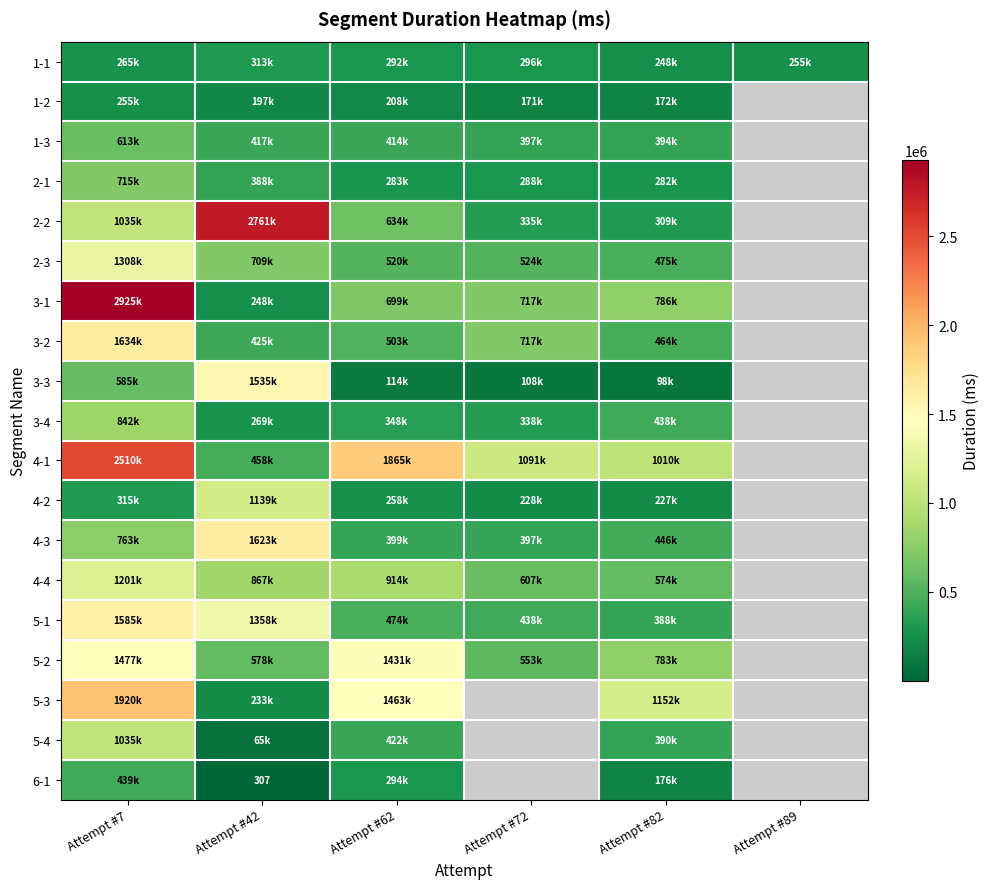

The 6-1 series shows 495 at Attempt #42. True or false?

False